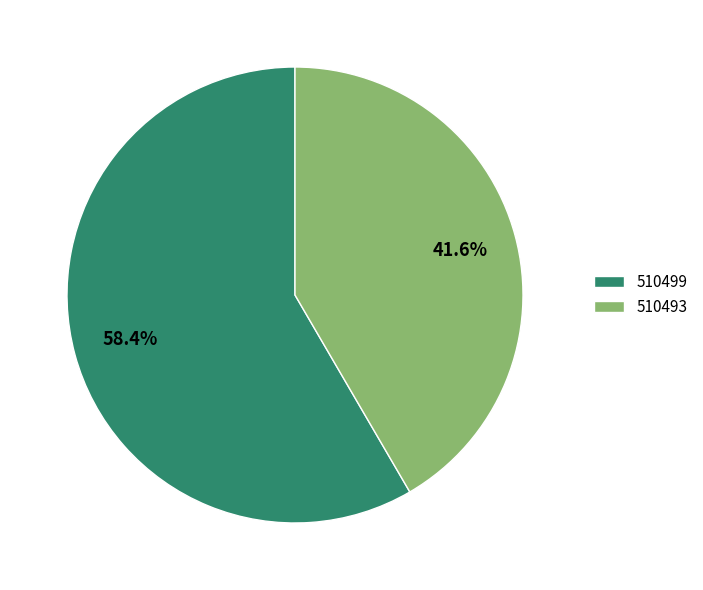

True or false: 510493 accounts for 33% of the total.

False